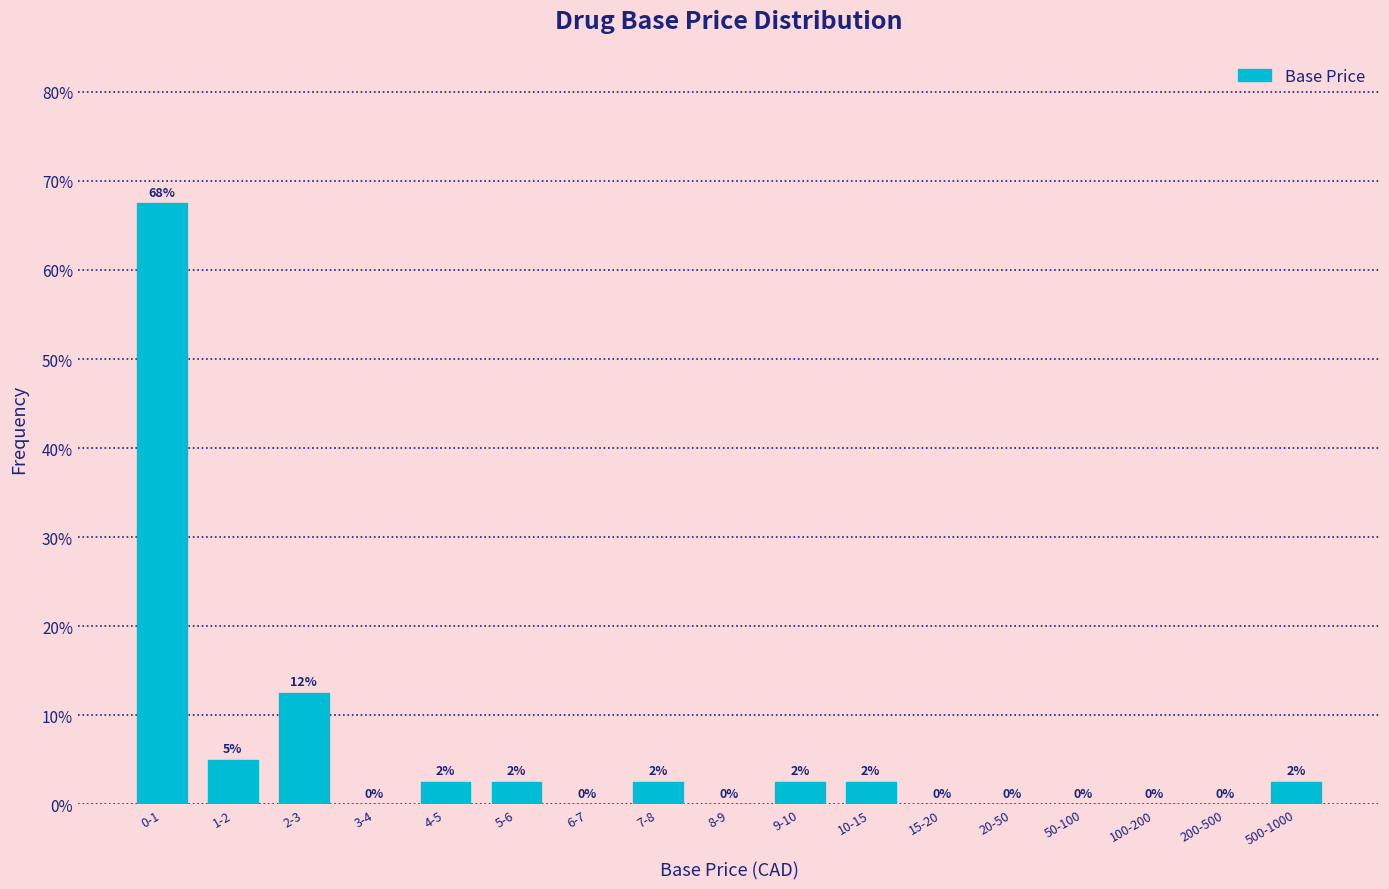

Approximately how many times larger is the value at 10-15 compared to 5-6?

1.0